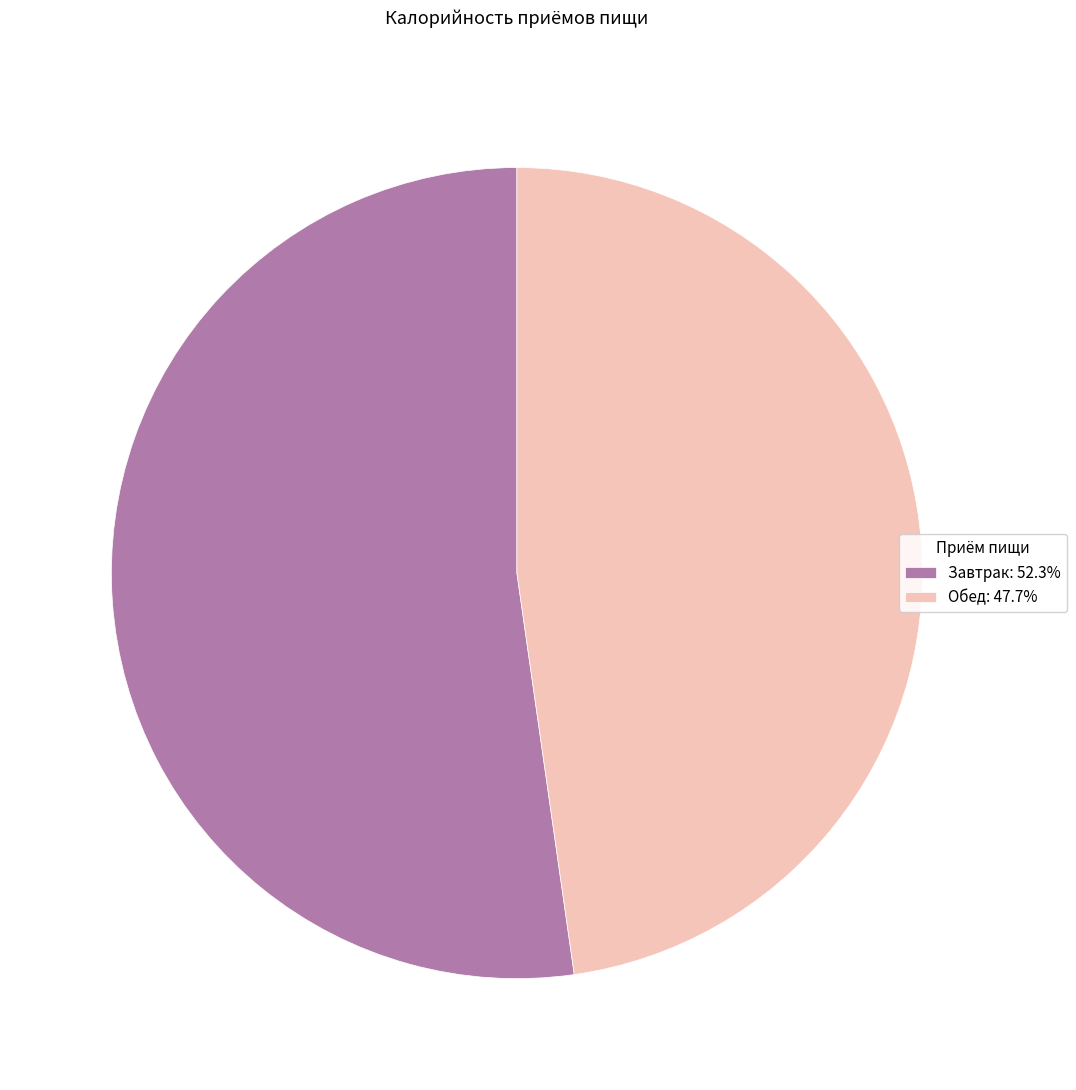

How many slices are in this pie chart?

2